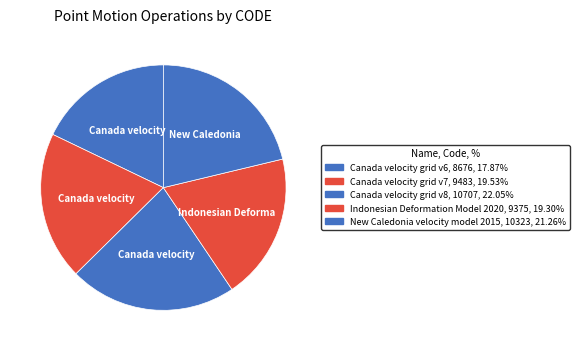

To the nearest percent, what portion does Indonesian Deformation Model 2020 represent?

19%